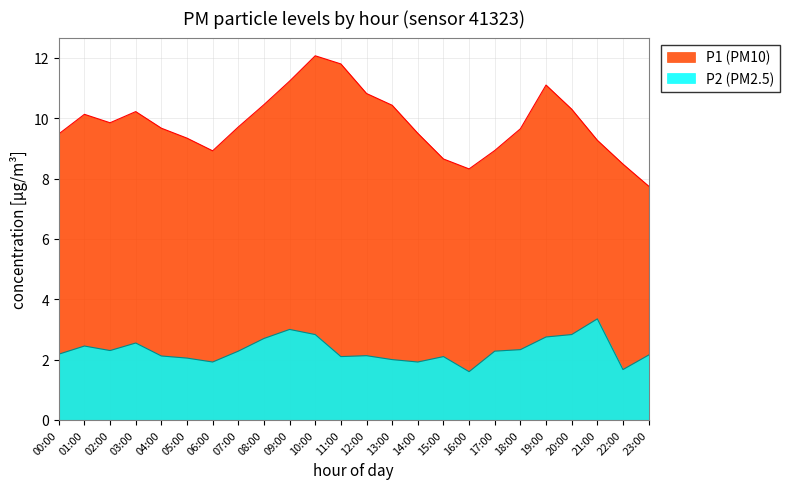

How many interior local peaks does the P1 series have?

4